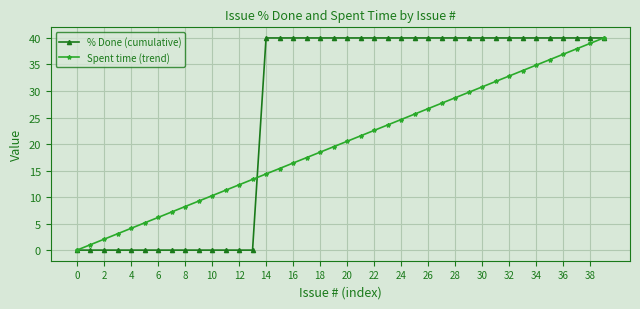

What is the difference between the maximum and minimum values in the Spent time (trend) series?

40.0